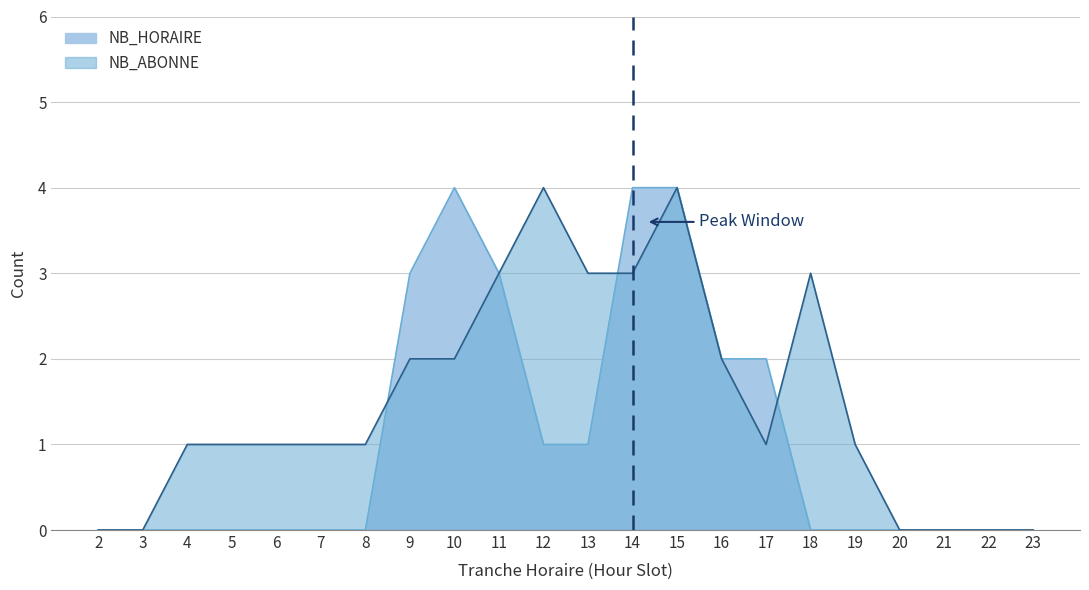

The value of NB_ABONNE at 12 is 4. True or false?

True